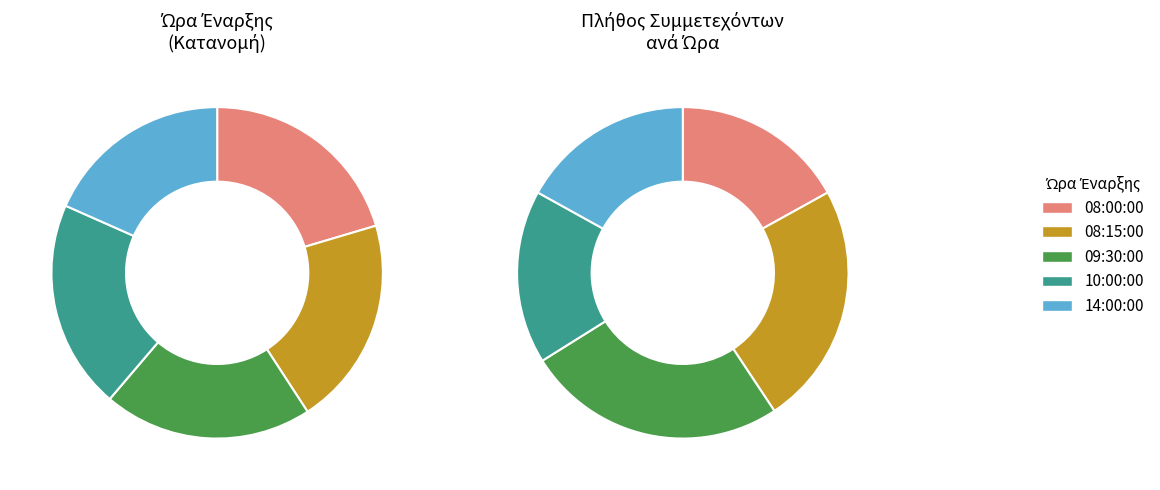

Does 09:30:00 represent more than half of the total?

No